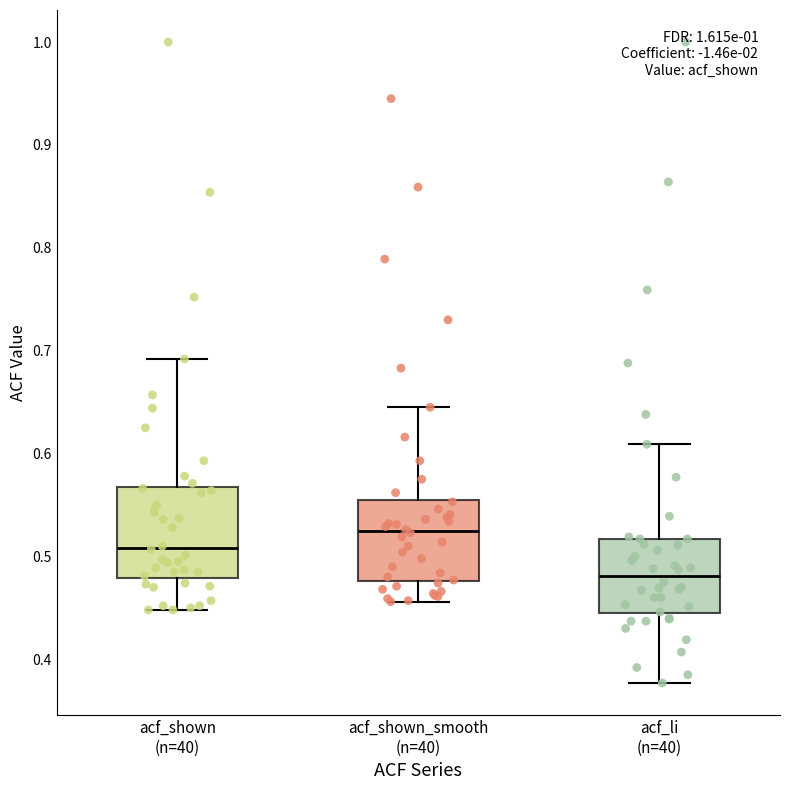

Reading left to right, transcribe this box plot: for each box, give where its median line is, the range the box spans, and where its two whiskers end, as read against the y-axis. The values are not printed on the chart, so give them approximately, as read against the axis.

acf_shown (n=40): median 0.51, box 0.48 to 0.57, whiskers 0.45 to 0.69
acf_shown_smooth (n=40): median 0.52, box 0.48 to 0.56, whiskers 0.46 to 0.65
acf_li (n=40): median 0.48, box 0.44 to 0.52, whiskers 0.38 to 0.61